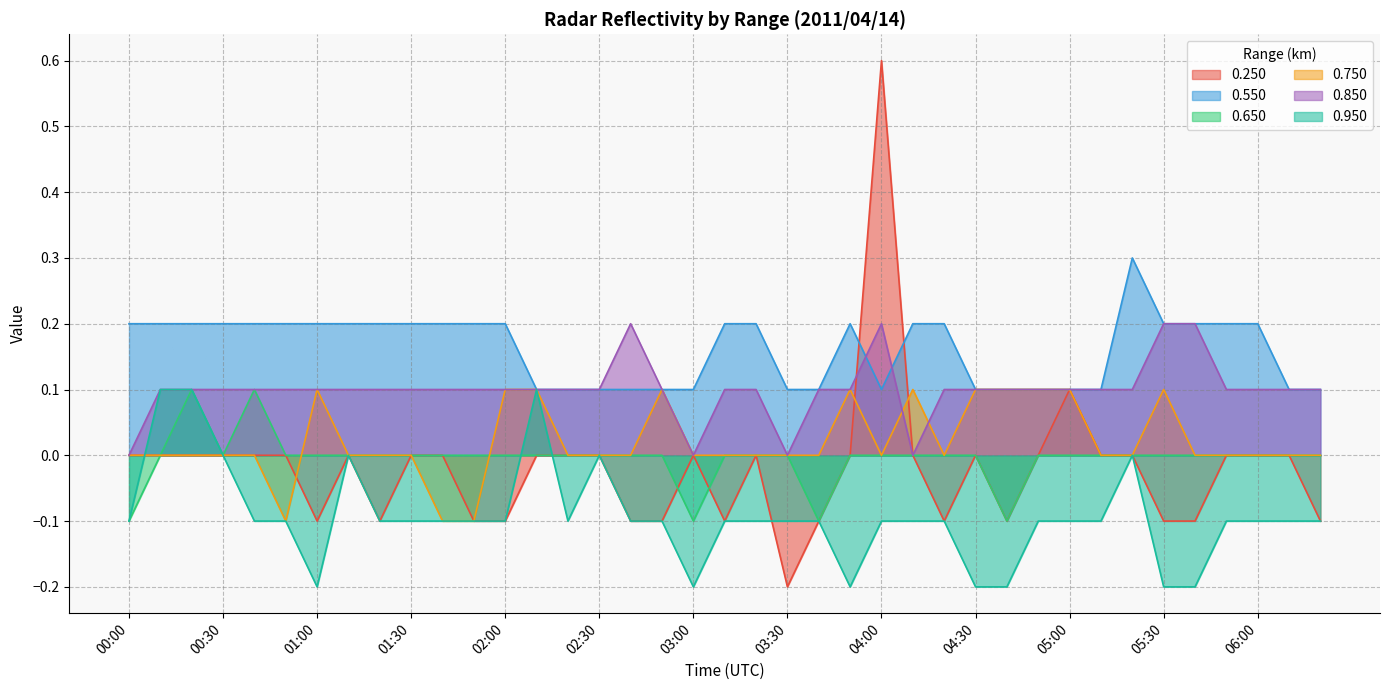

Which has a higher value, 03:10 or 02:10?

02:10